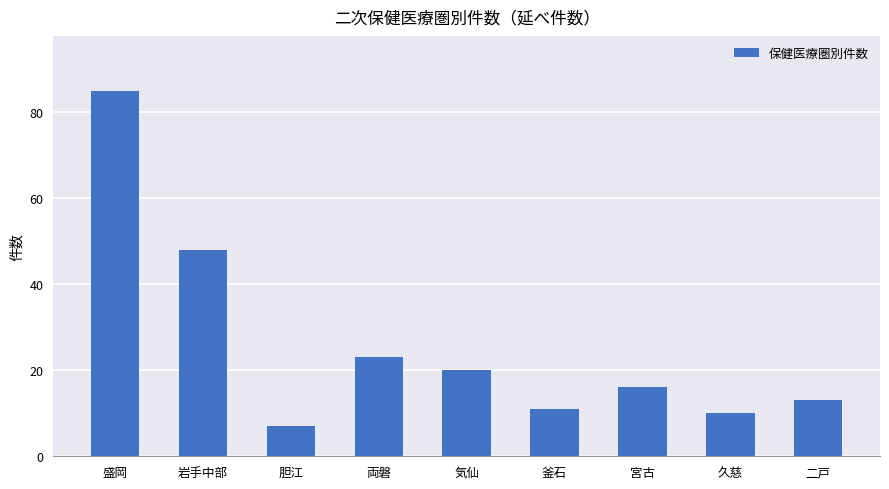

What is the ratio of the value at 岩手中部 to the value at 釜石?

4.4